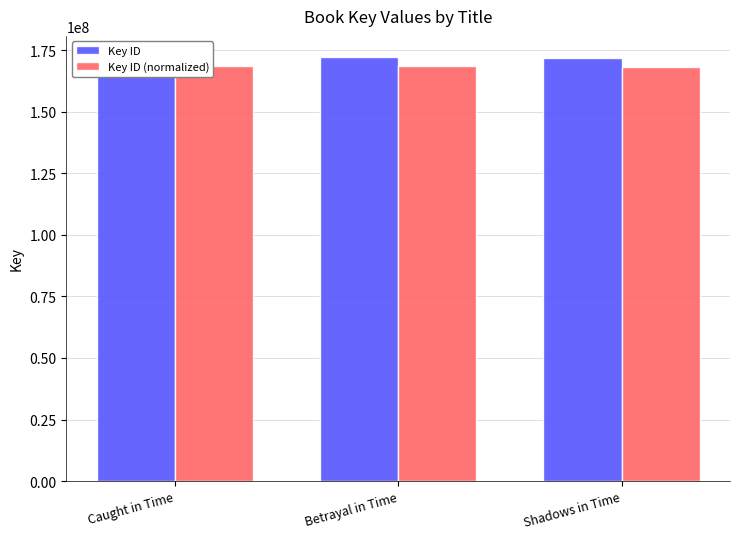

Which series has the widest spread of values?

Key ID